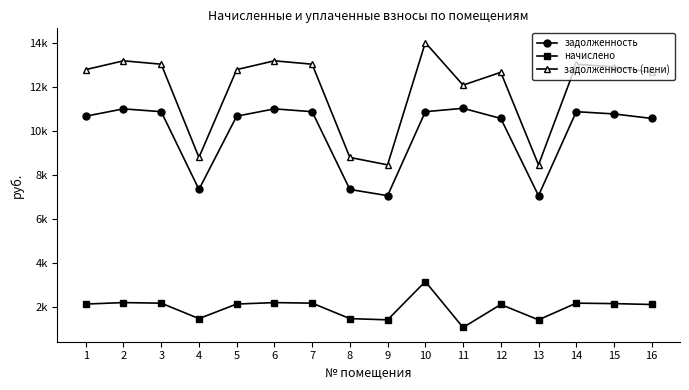

List the series in order of their peak value, lowest first.

начислено, задолженность, задолженность (пени)